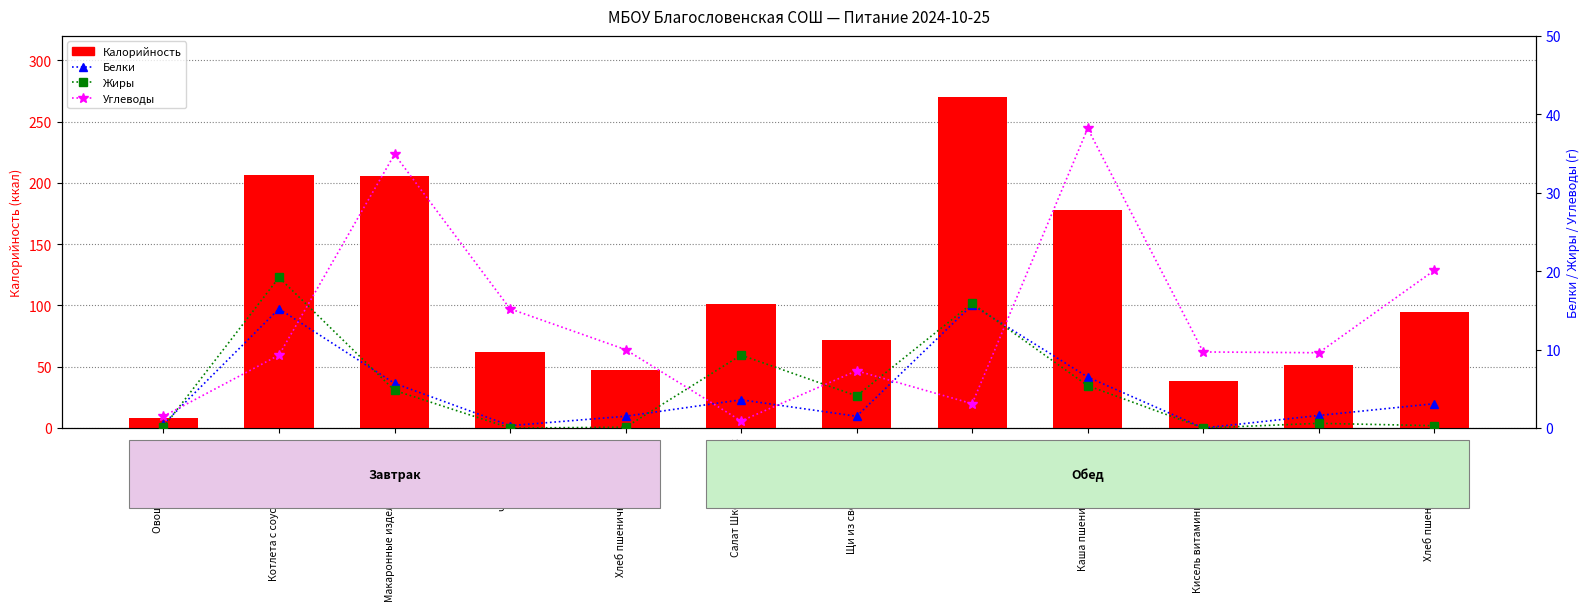

What are all the series names shown in the legend?

Калорийность, Белки, Жиры, Углеводы